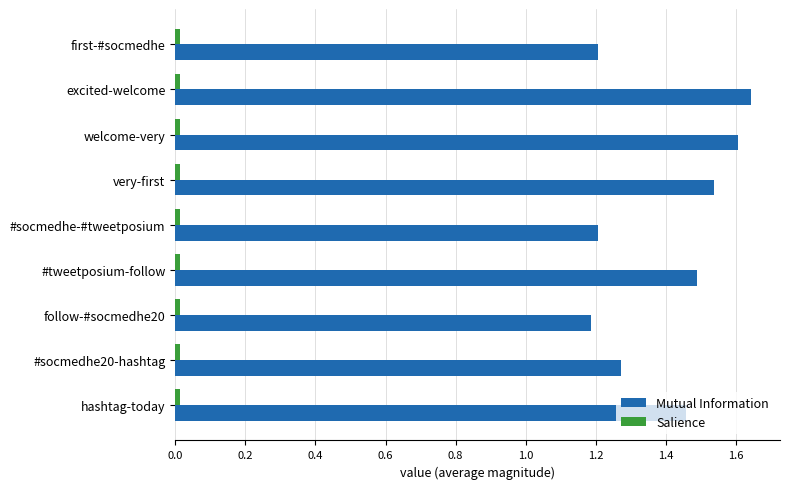

Which series changed the most between excited-welcome and #tweetposium-follow?

Mutual Information